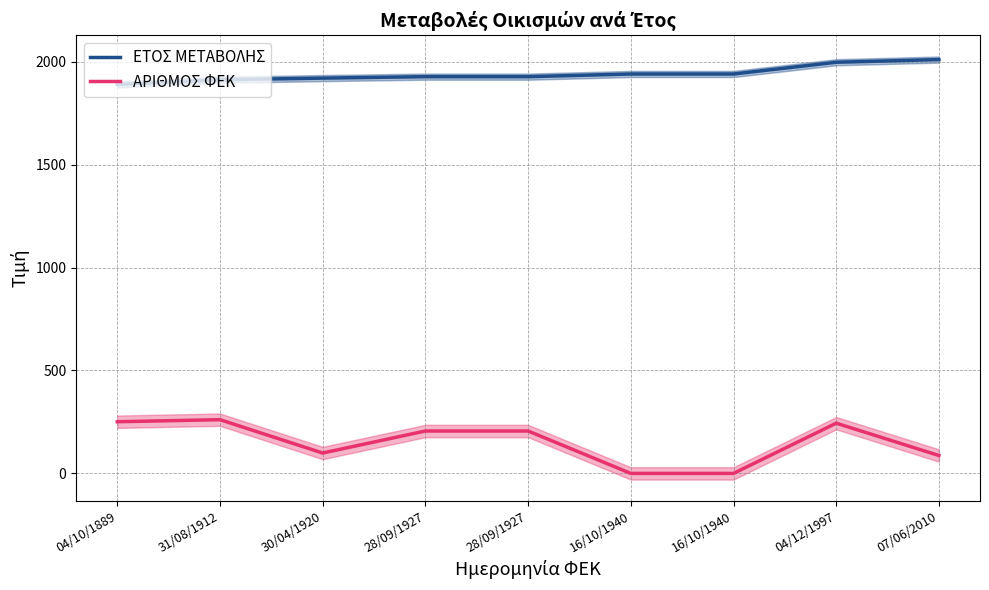

Which category has the highest value across all series?

07/06/2010